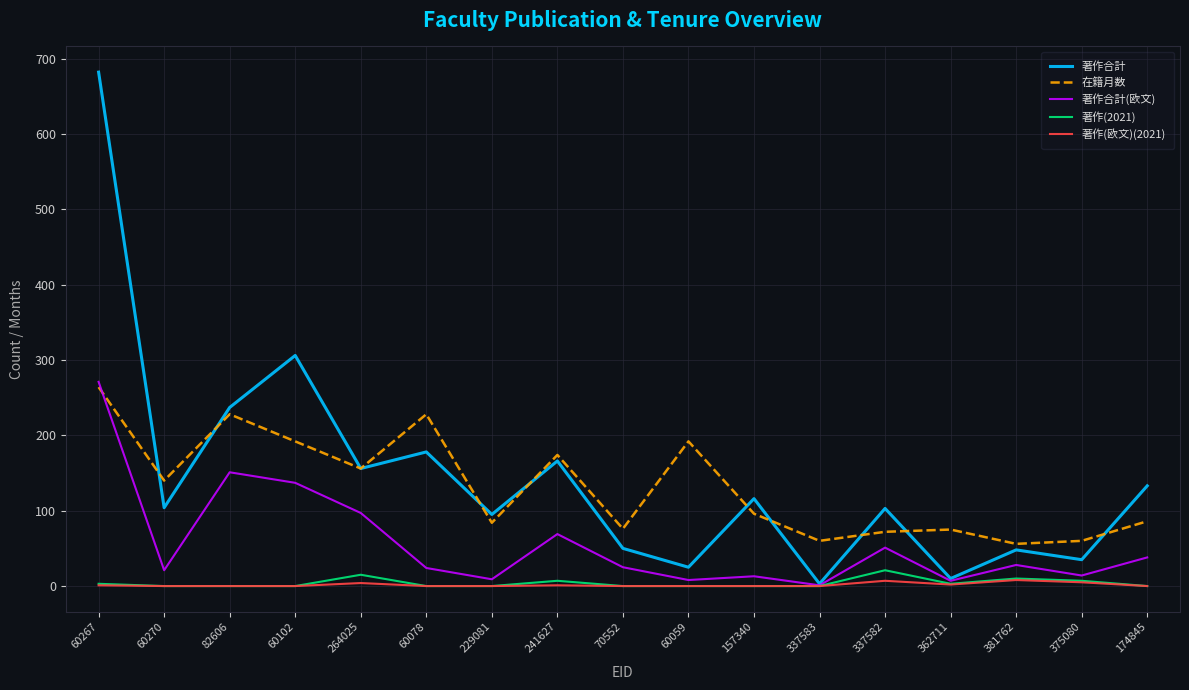

What is the total value across all series at 174845?

257